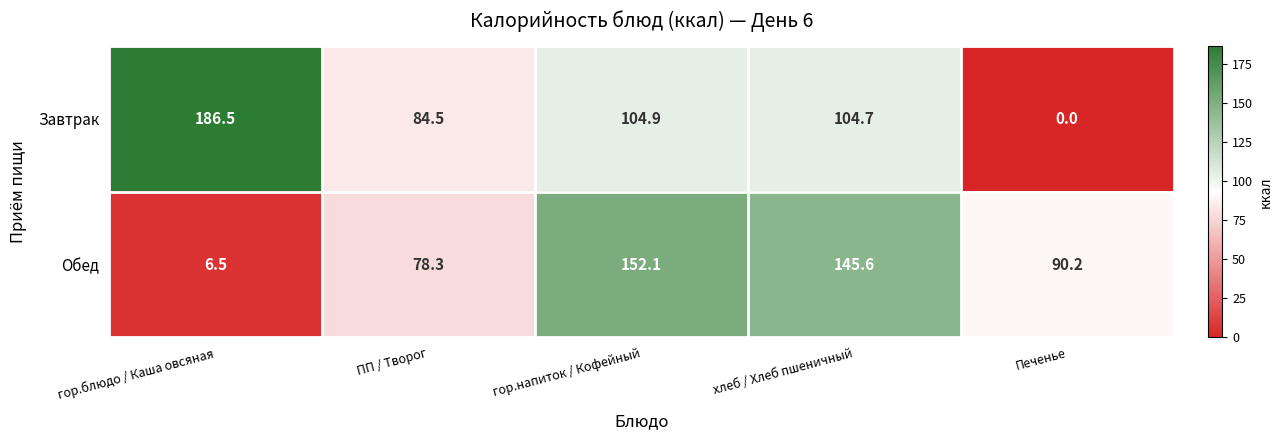

Which category has the highest value across all series?

гор.блюдо / Каша овсяная